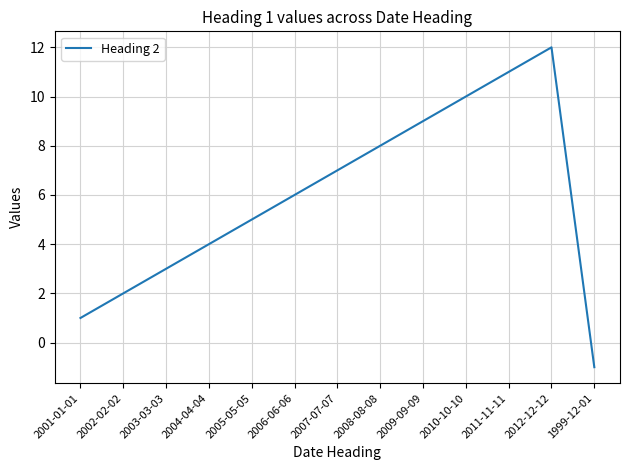

Rank the categories by value from highest to lowest.

2012-12-12, 2011-11-11, 2010-10-10, 2009-09-09, 2008-08-08, 2007-07-07, 2006-06-06, 2005-05-05, 2004-04-04, 2003-03-03, 2002-02-02, 2001-01-01, 1999-12-01